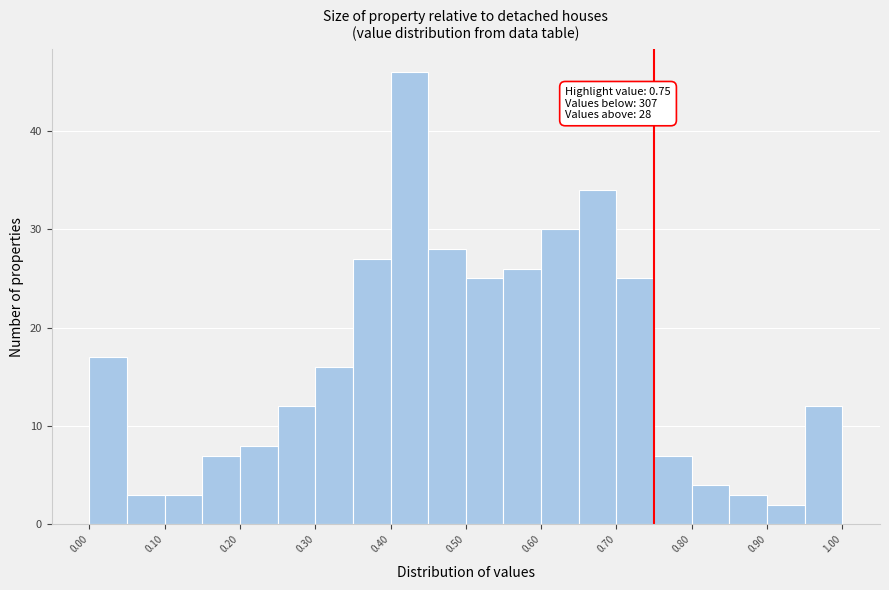

Which range on the x-axis has the tallest bar?

0.40 to 0.45